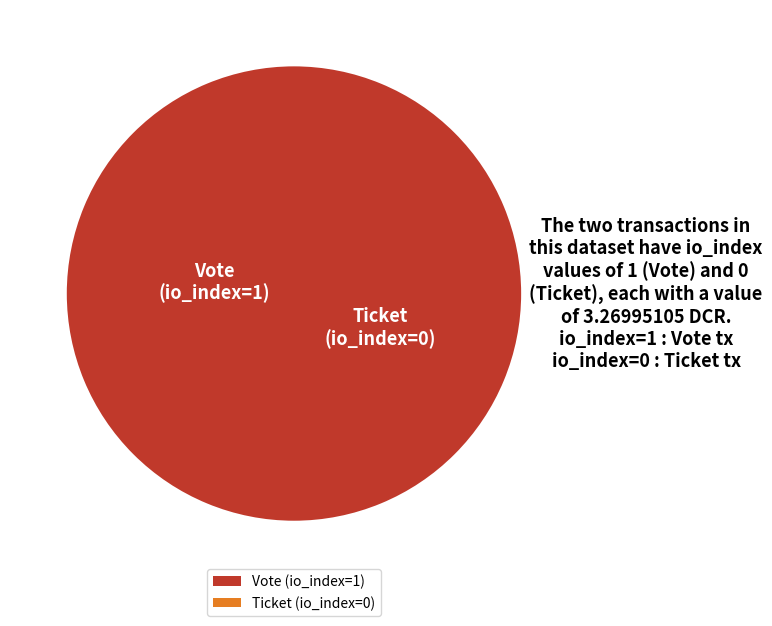

True or false: Vote (io_index=1) accounts for 99% of the total.

False